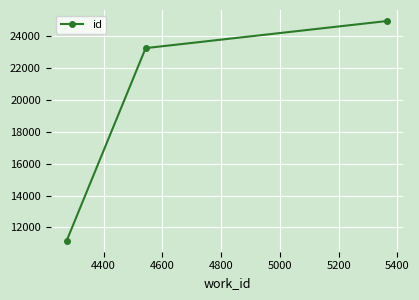

What is the maximum value shown in the chart?

24928